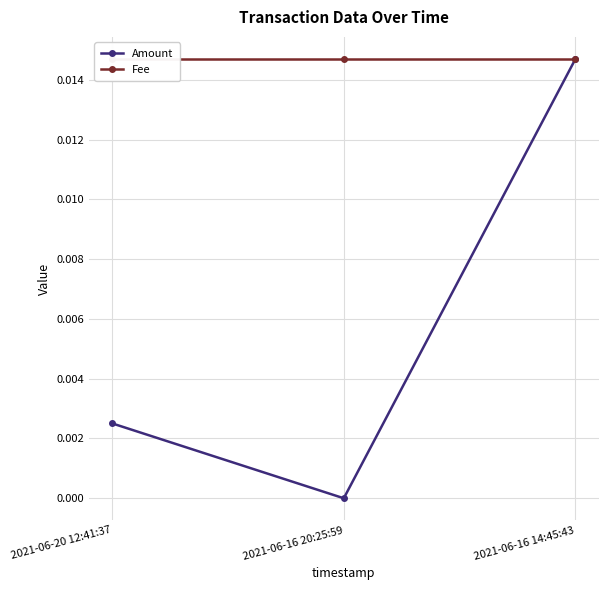

At which label does Amount reach its minimum?

2021-06-16 20:25:59